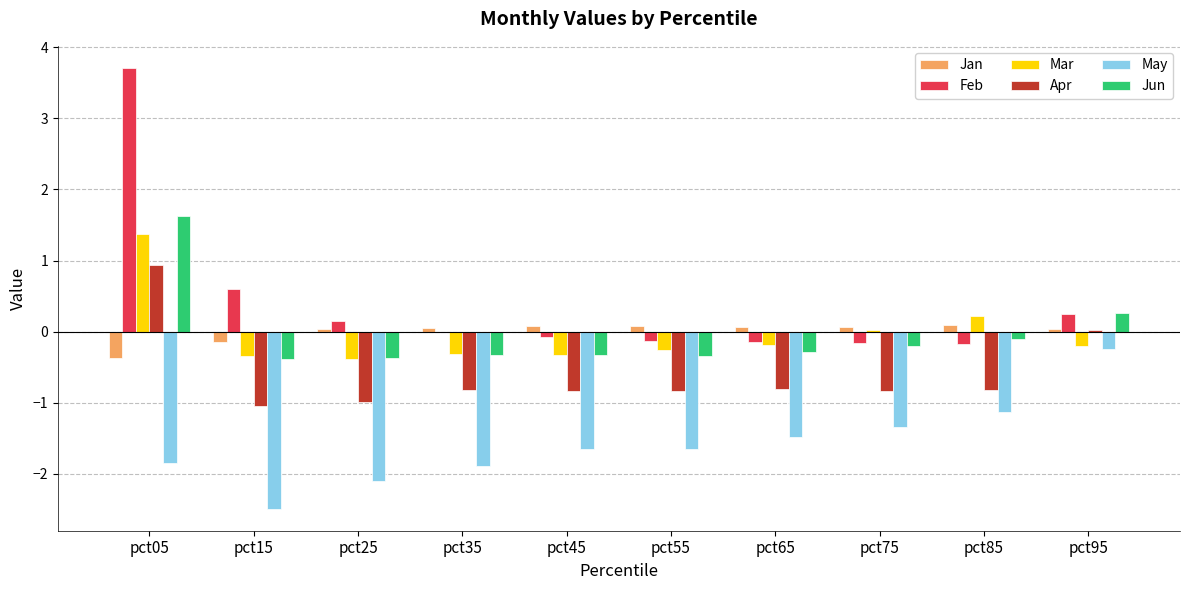

What is the sum of all Feb values?

4.0